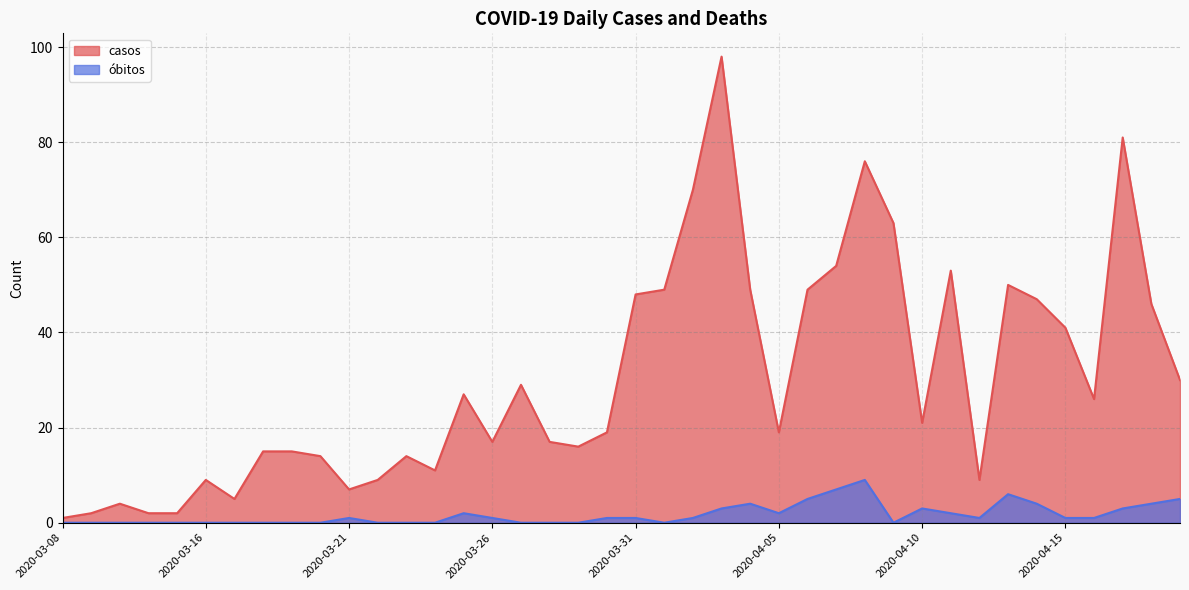

How many lines are shown in the chart?

2